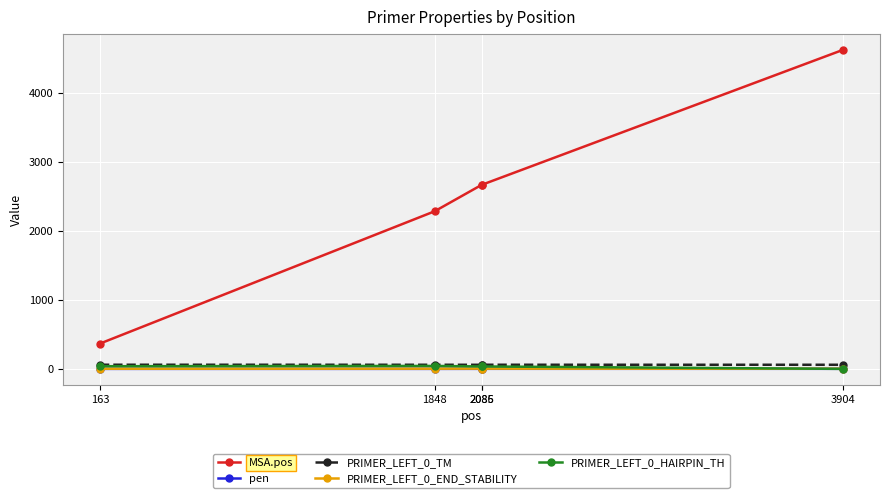

Does the chart display data point markers on the line(s)?

Yes